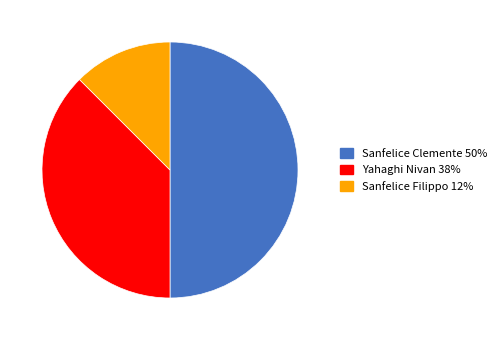

Count the number of slices in the pie.

3